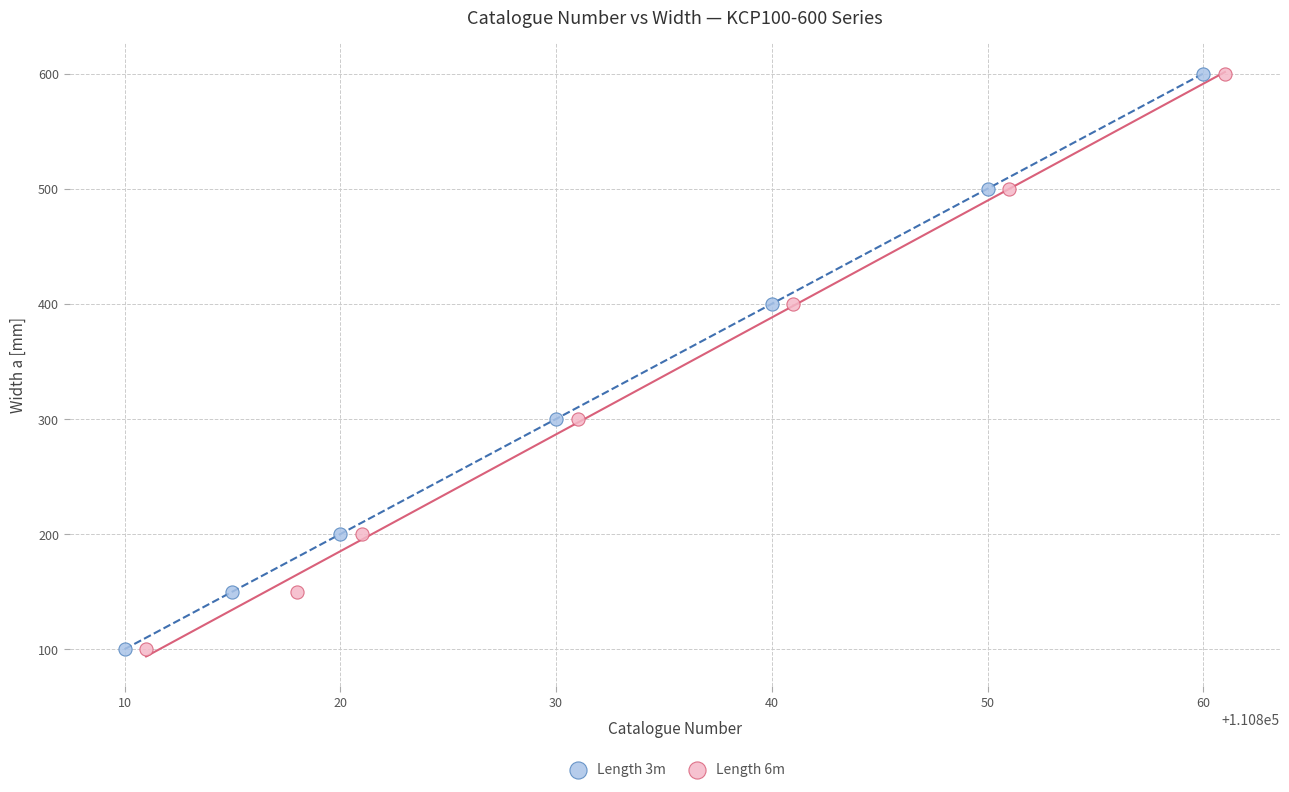

What are all the series names shown in the legend?

Length 3m, Length 6m